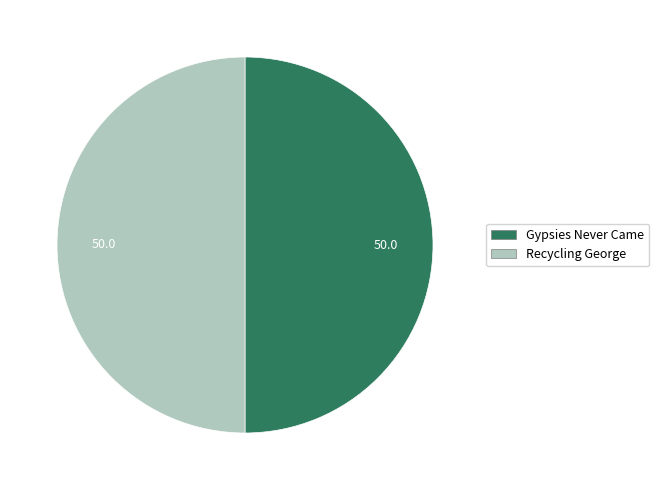

Combined, do Recycling George and Gypsies Never Came account for over 50%?

Yes